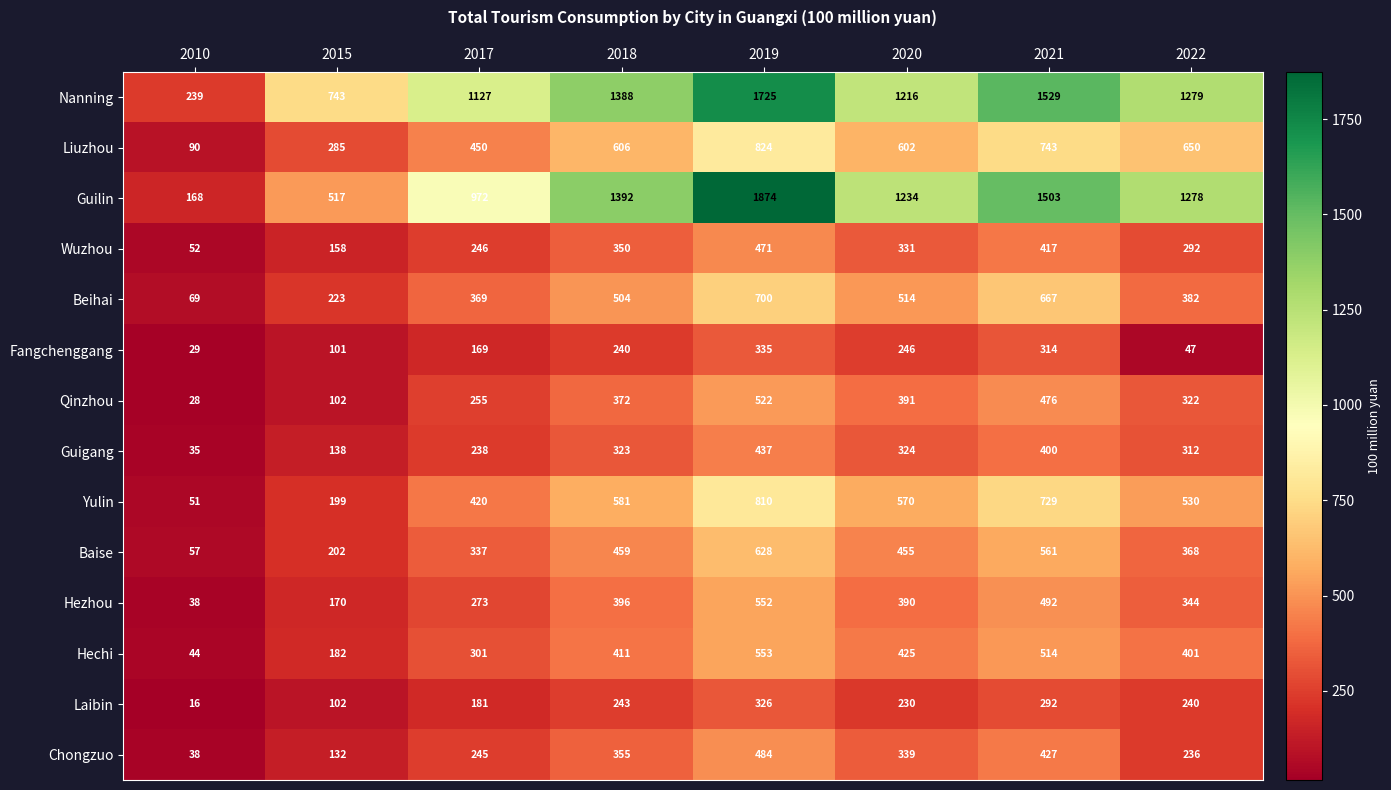

What is the sum of the Fangchenggang values at 2018 and 2022?

287